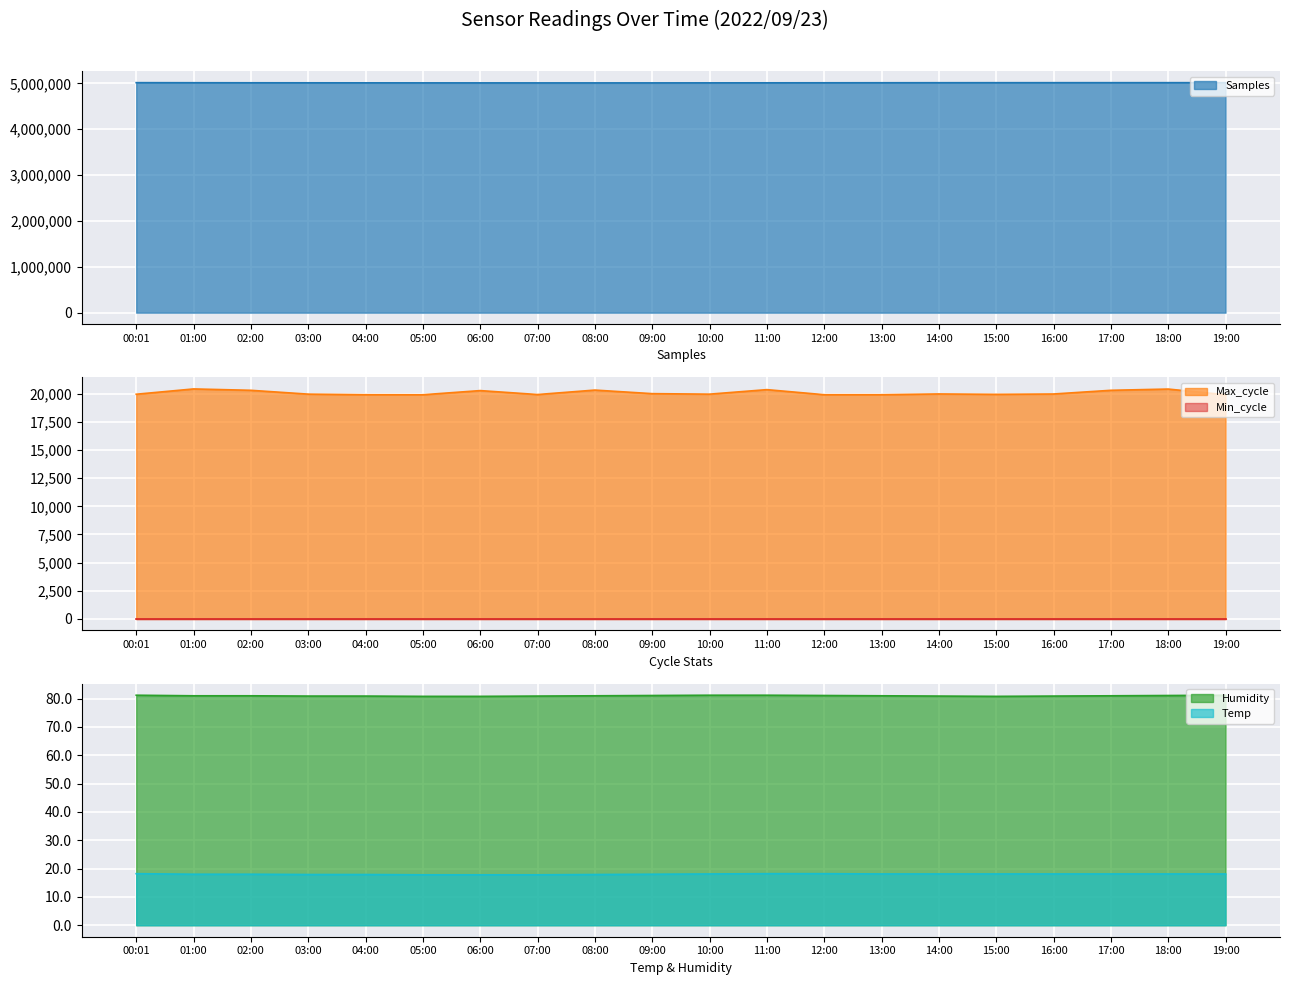

True or false: Temp has a value of 18.2 at 12:00.

True